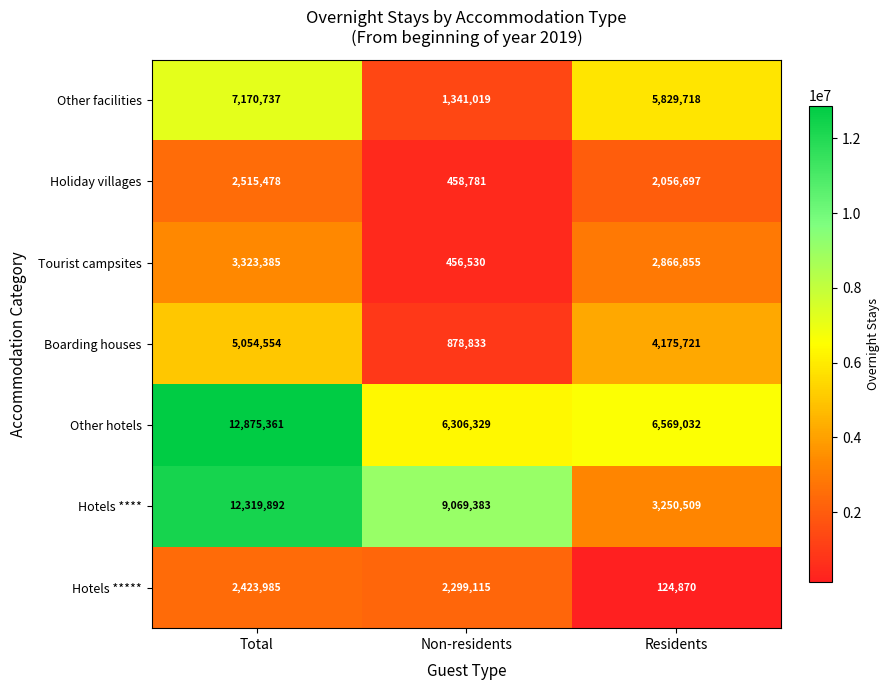

What is the sum of the Tourist campsites values at Non-residents and Total?

3779915